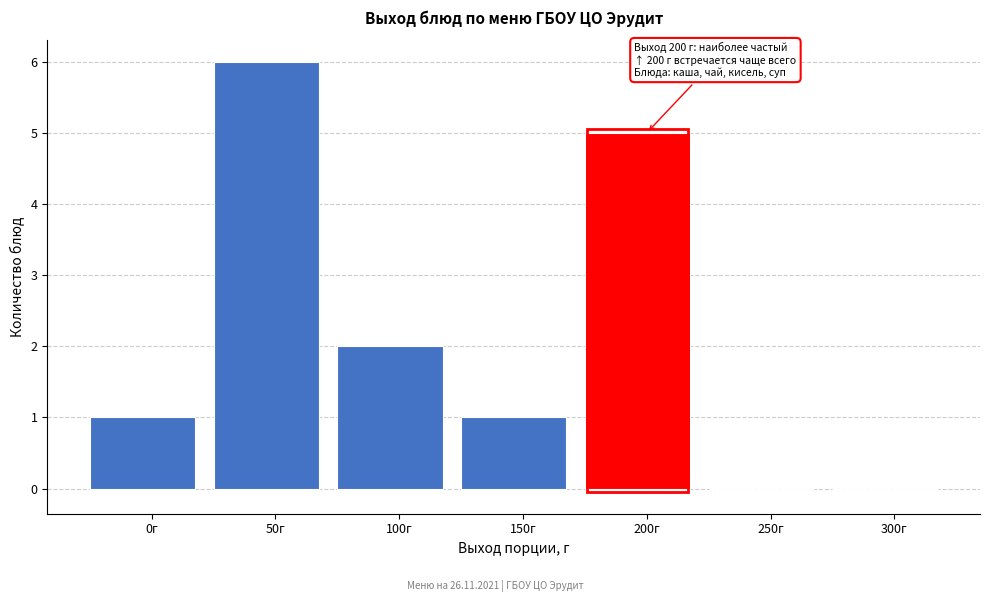

Reading right to left, list all the values displayed in this chart.

300г=0	250г=0	200г=5	150г=1	100г=2	50г=6	0г=1